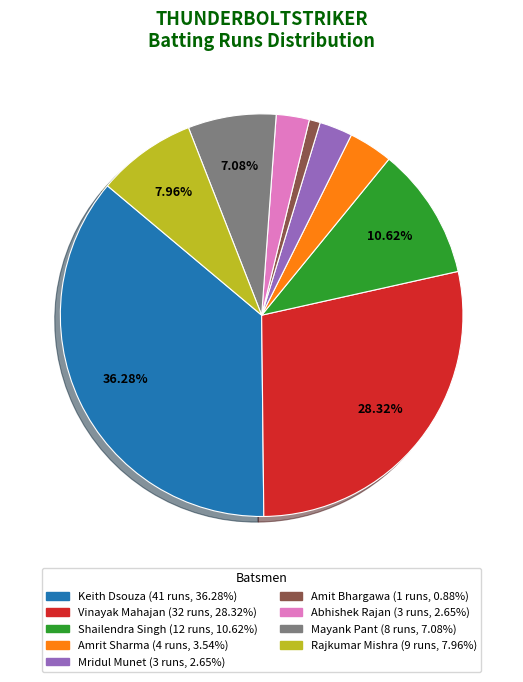

How many segments does this pie chart have?

9